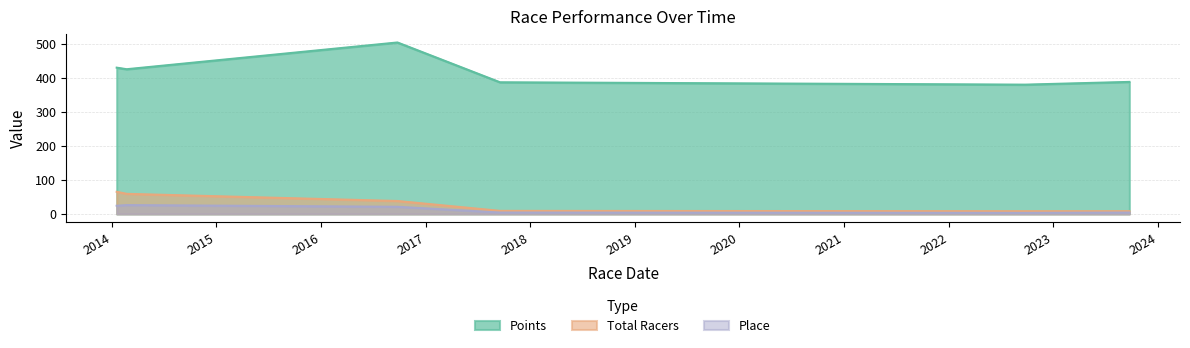

What is the label of the 3rd point from the left?

2016-09-24